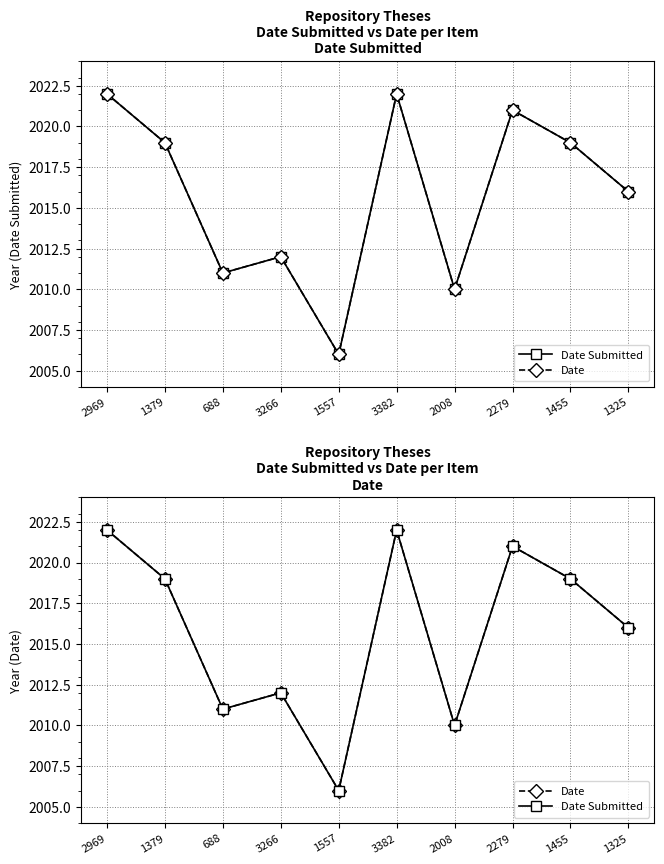

Is the value of Date at 1379 greater than the value of Date Submitted at 1455?

No